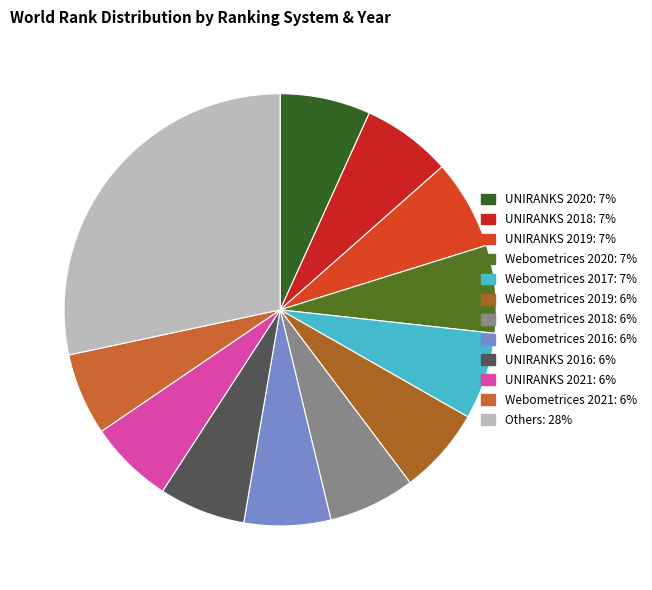

Count the number of slices in the pie.

12